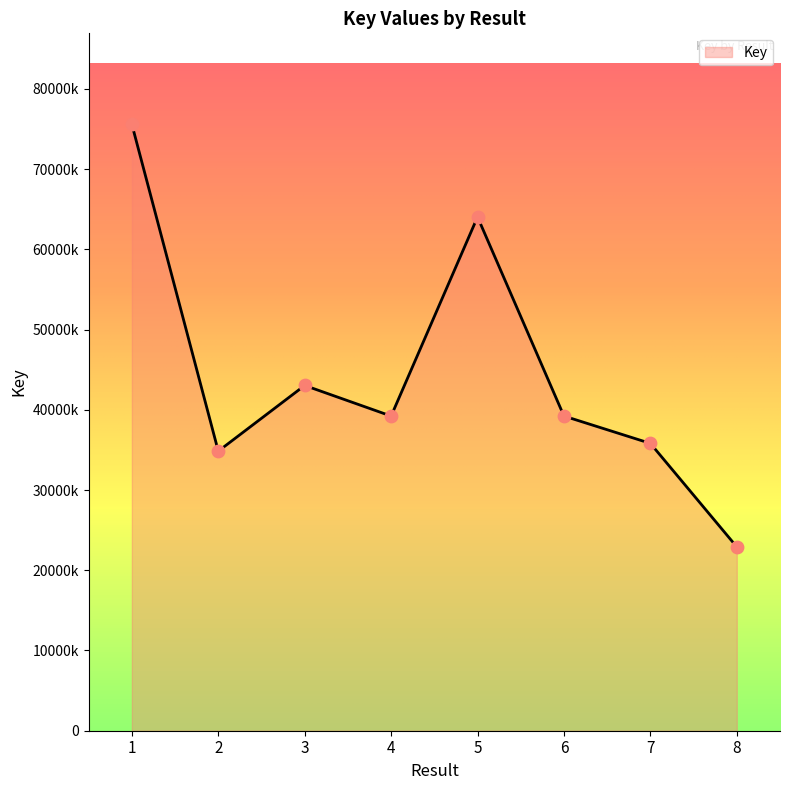

Does the chart have visible grid lines?

No